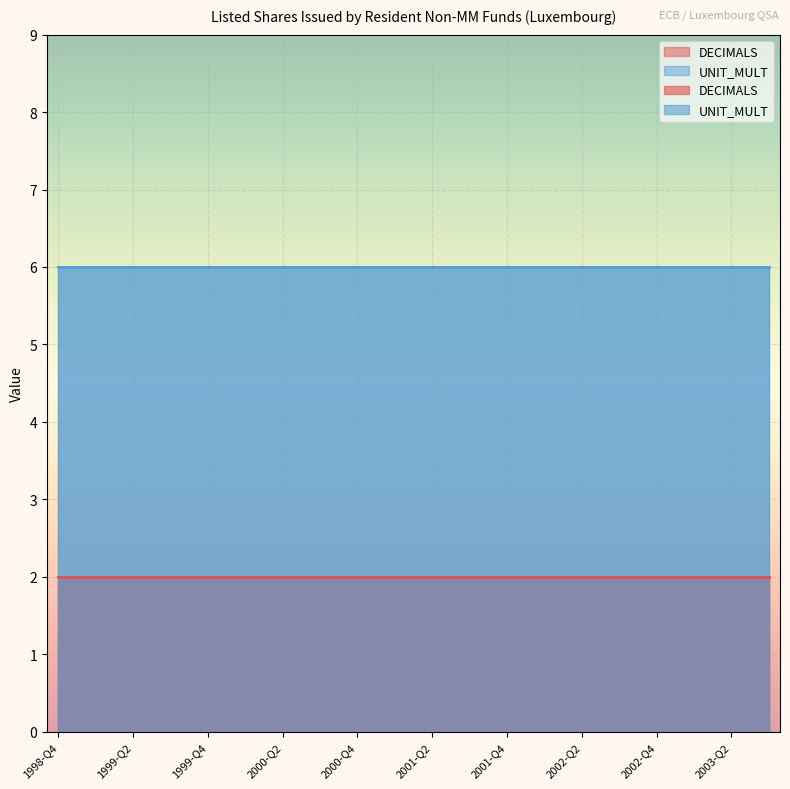

What value does the UNIT_MULT series have at 2002-Q2?

6